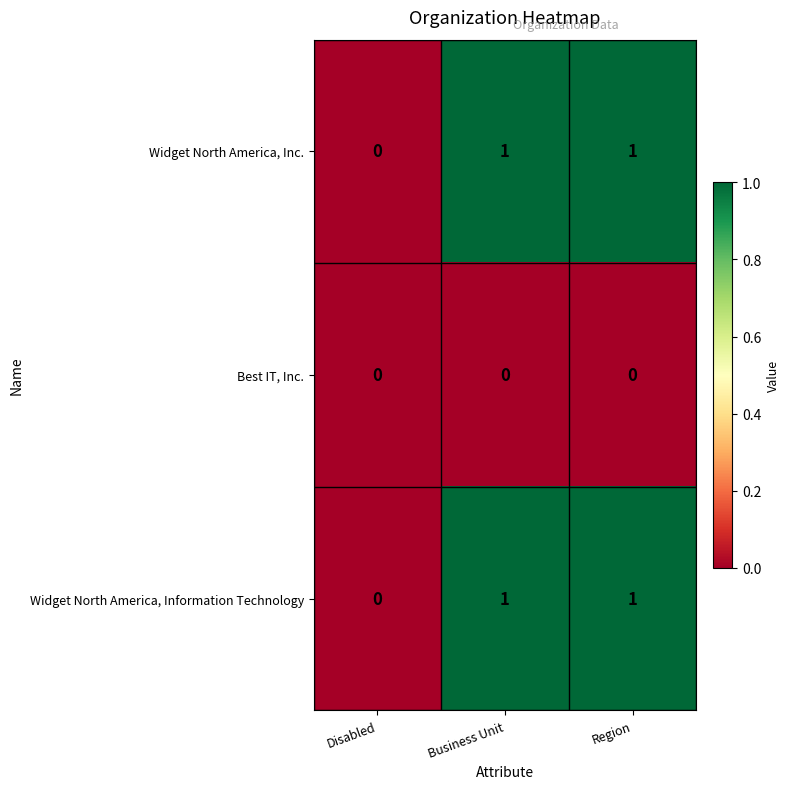

The value of Widget North America, Information Technology at Business Unit is 2. True or false?

False